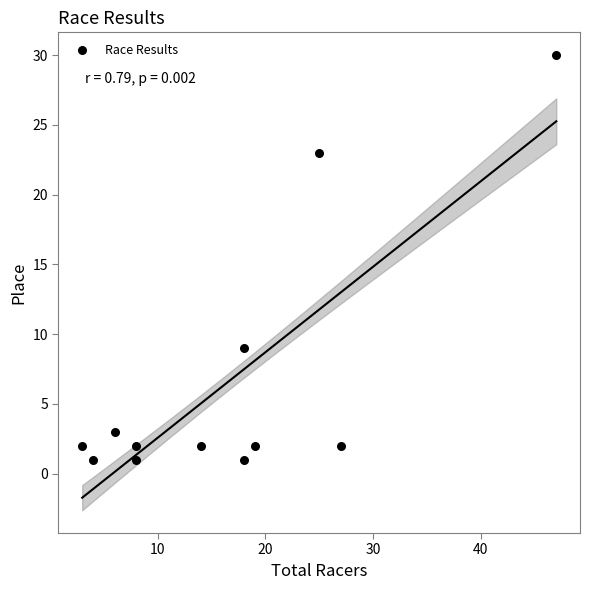

What is the range of X values (max minus min)?

44